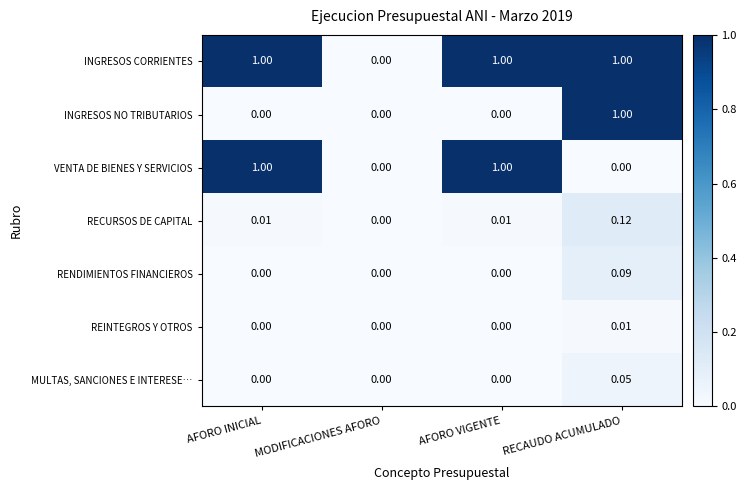

At which label is RECURSOS DE CAPITAL closest to 0?

MODIFICACIONES AFORO